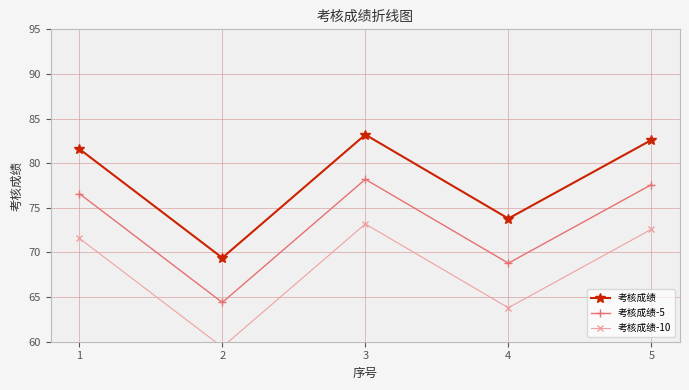

What is the difference between the second highest and second lowest values in the 考核成绩-10 series?

8.8